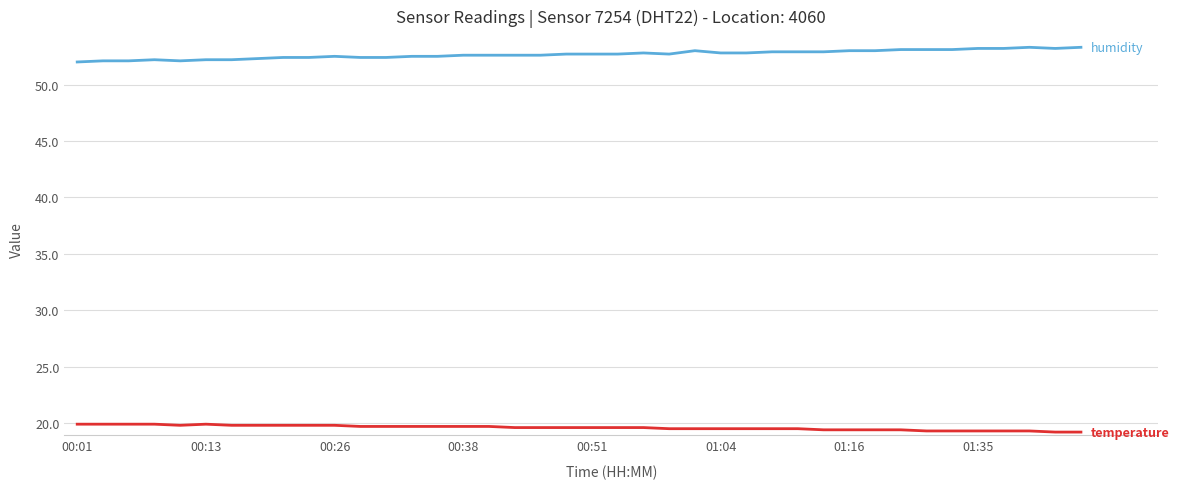

What is the minimum value shown in the chart?

19.2